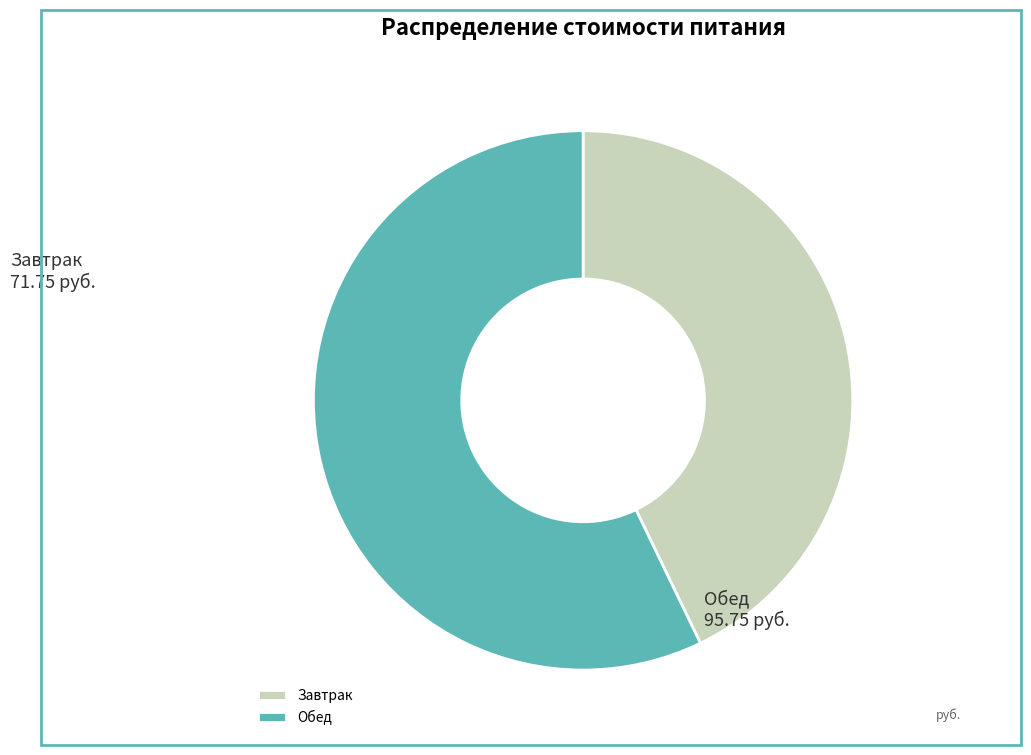

Does Обед account for over 50% of the chart?

Yes